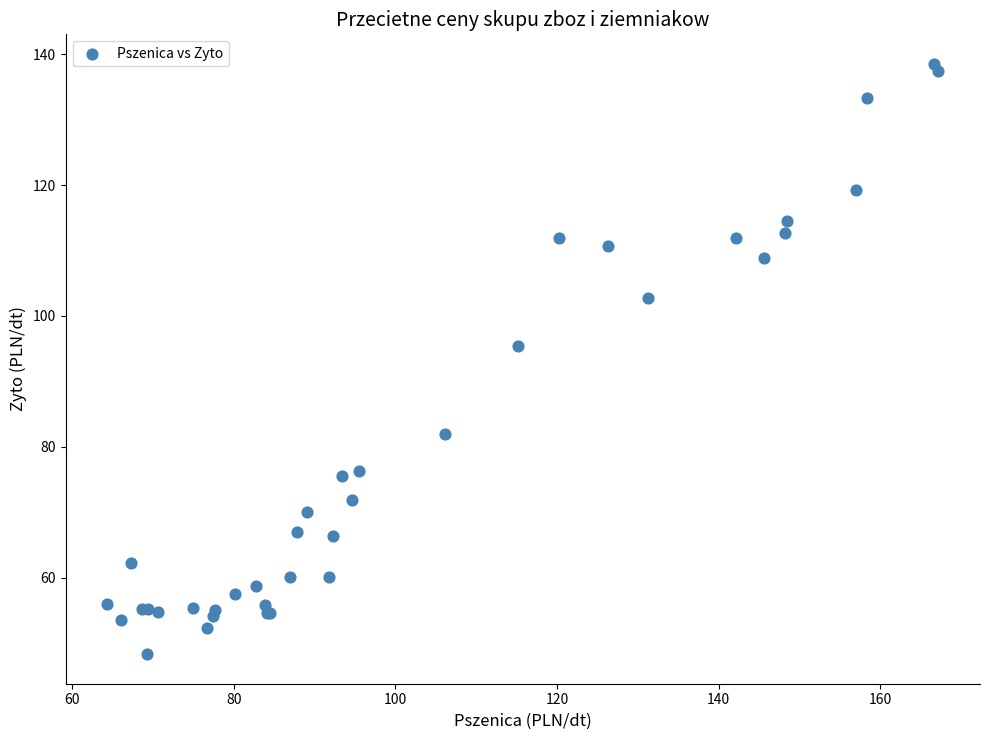

What Y value in the scatter plot is closest to 93?

95.4